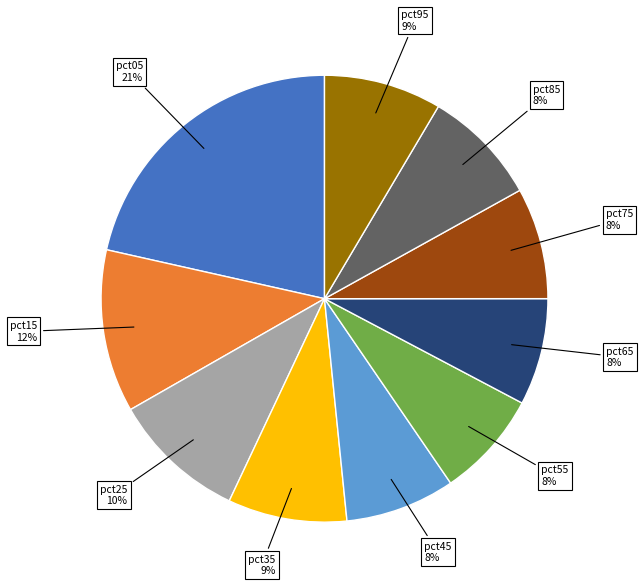

To the nearest percent, what is the average slice percentage?

10%